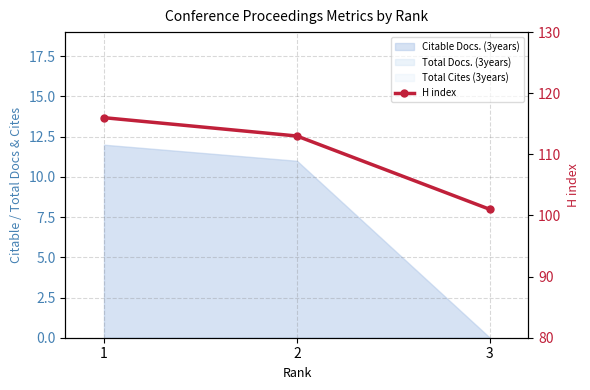

List the labels in order of value, largest first.

1, 2, 3